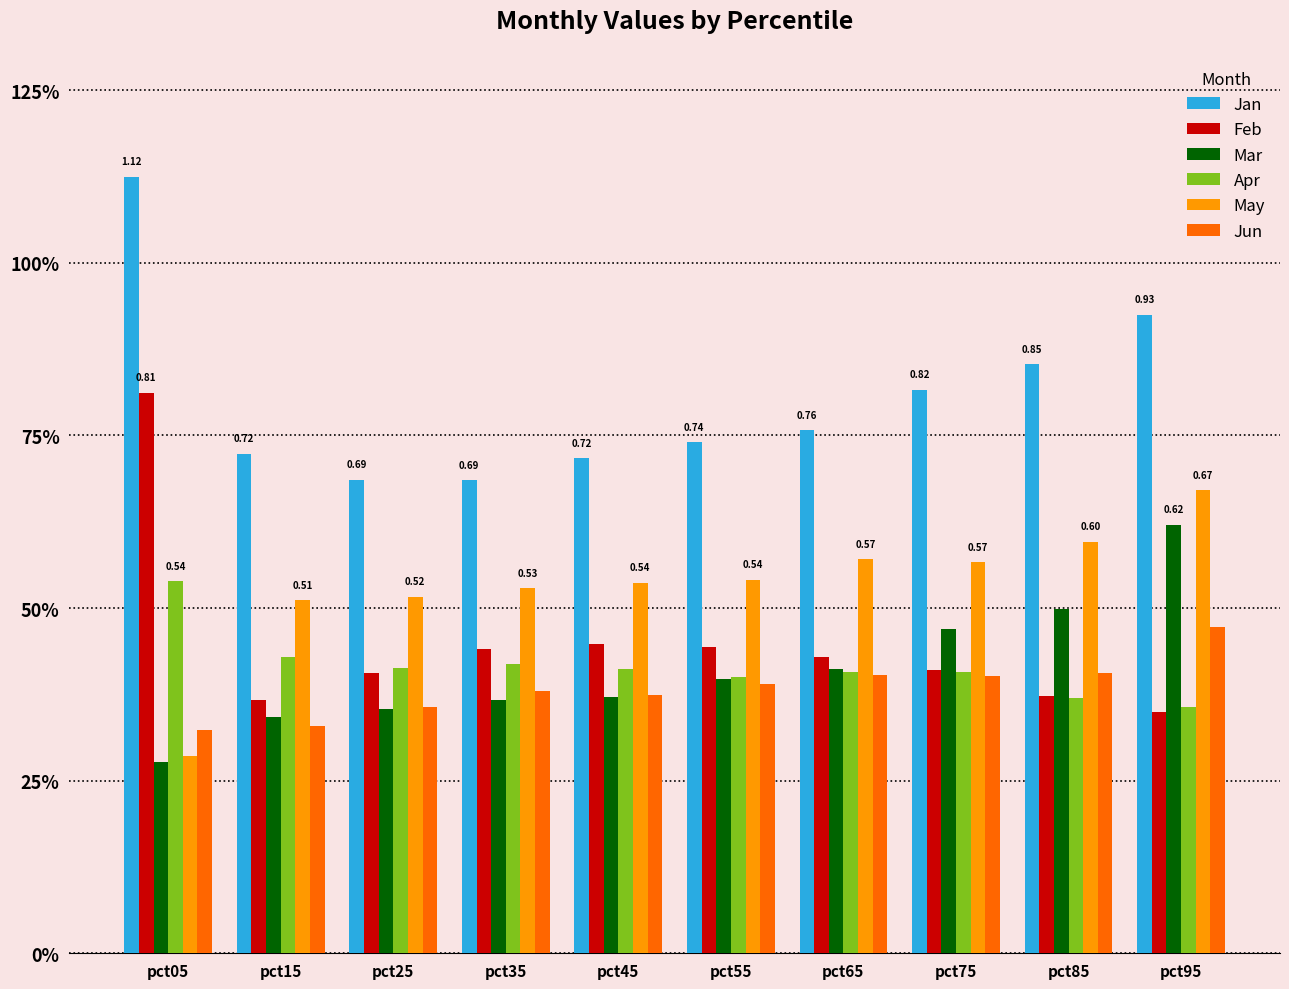

What are all the series names shown in the legend?

Jan, Feb, Mar, Apr, May, Jun